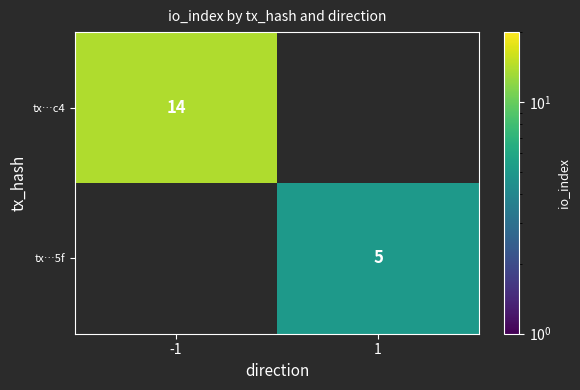

How many data points does each series have?

2